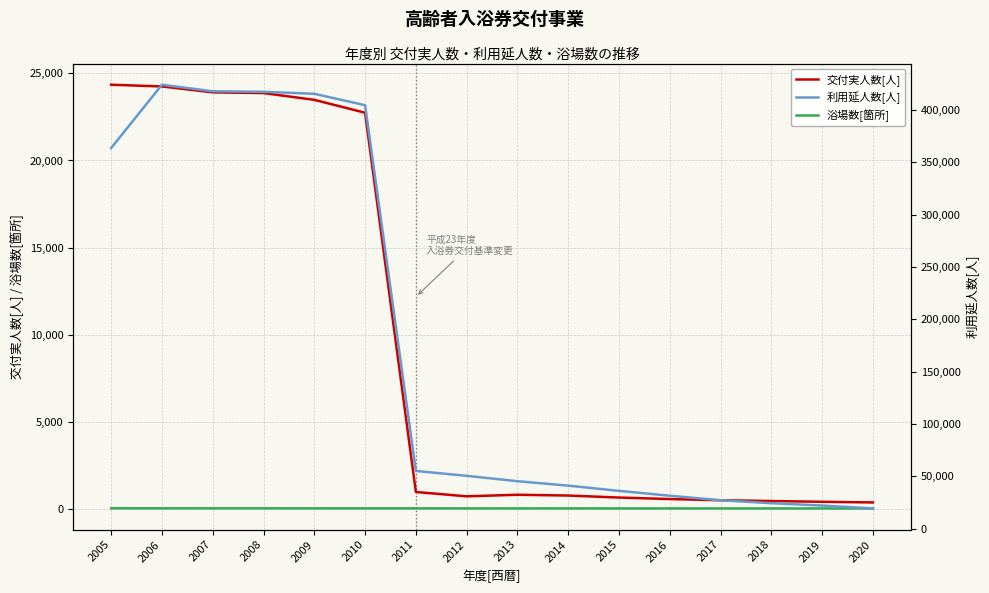

True or false: 浴場数[箇所] has a value of 5 at 2013.

False